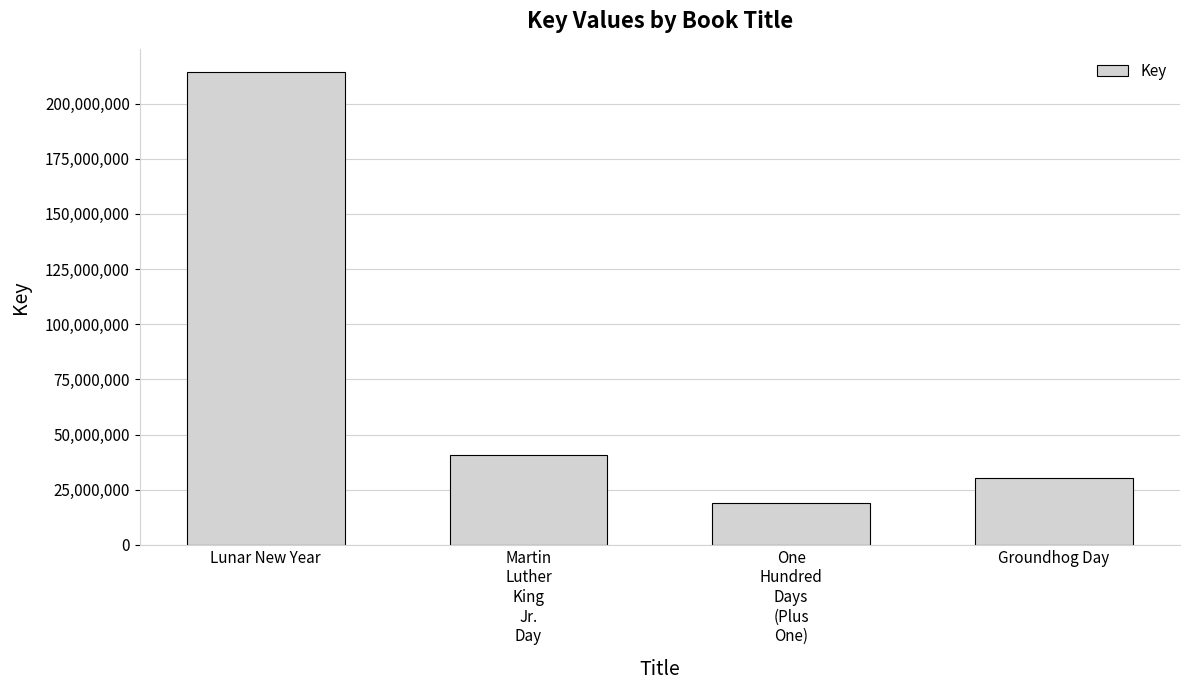

What is the value of the 3rd bar from the left?

18749669